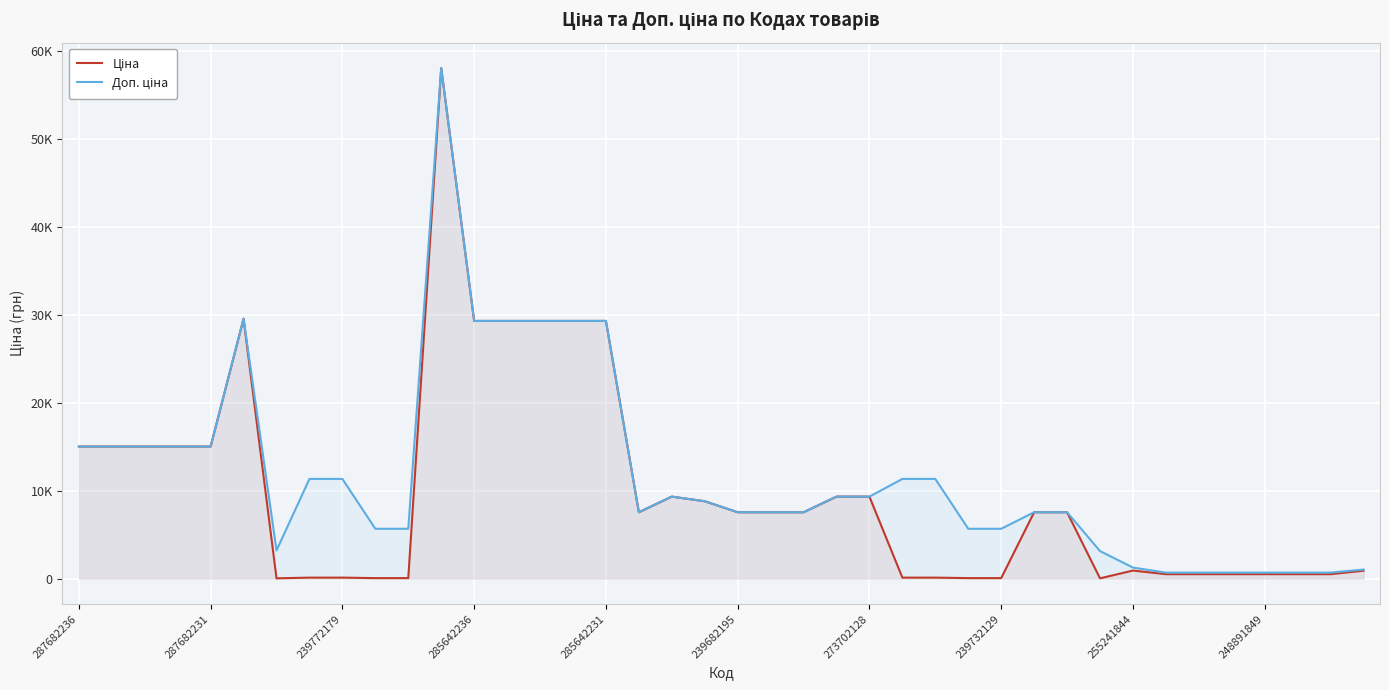

True or false: Доп. ціна and Ціна intersect in this chart.

False